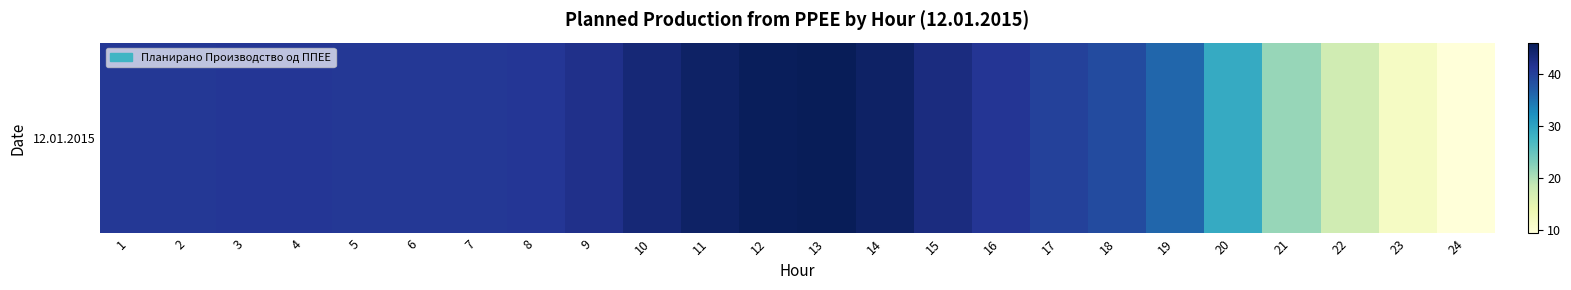

Between 8 and 16, which is larger?

16